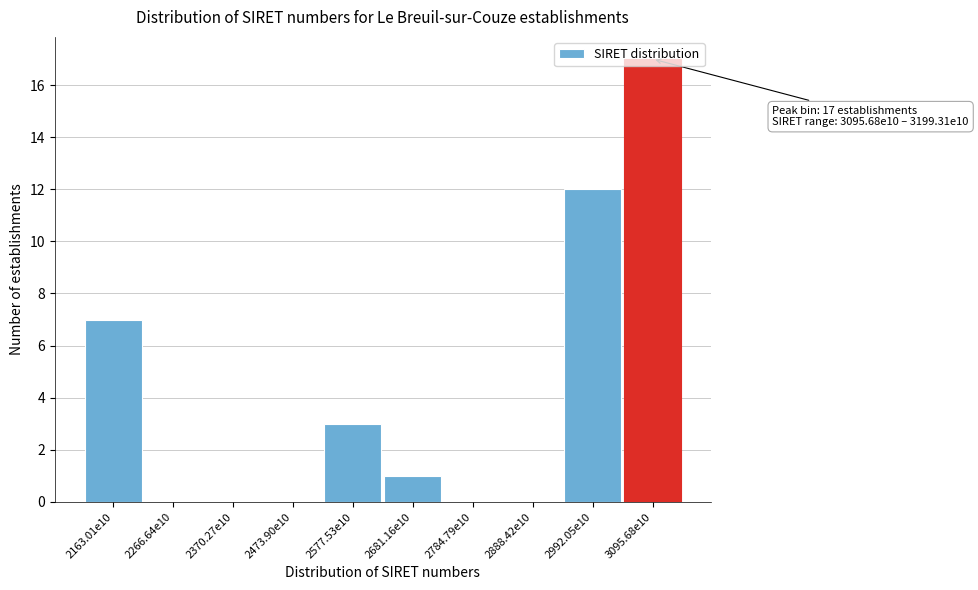

Approximately how many times larger is the value at 3095.68e10 compared to 2577.53e10?

5.7